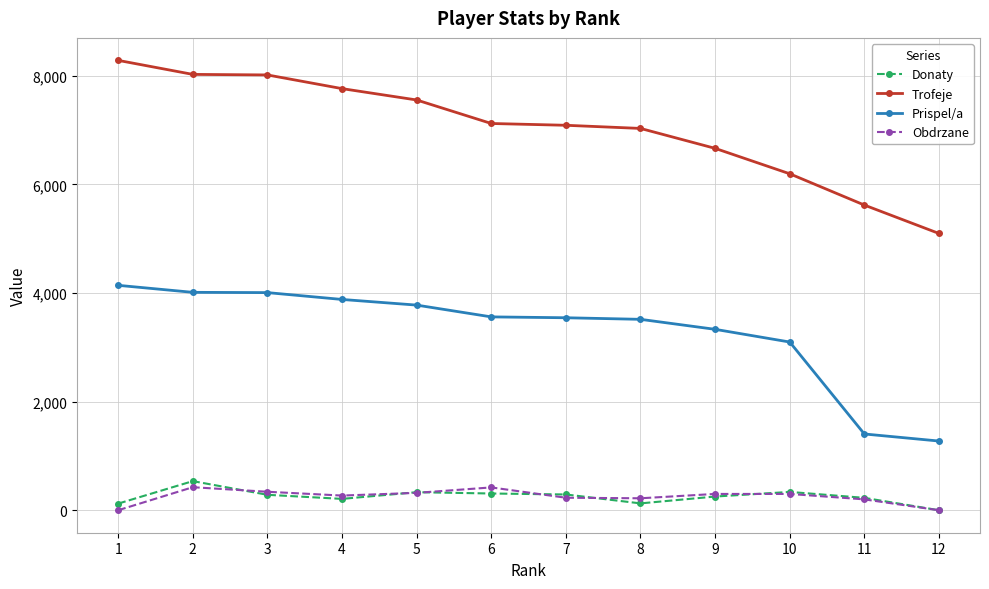

The value of Prispel/a at 12 is 878. True or false?

False